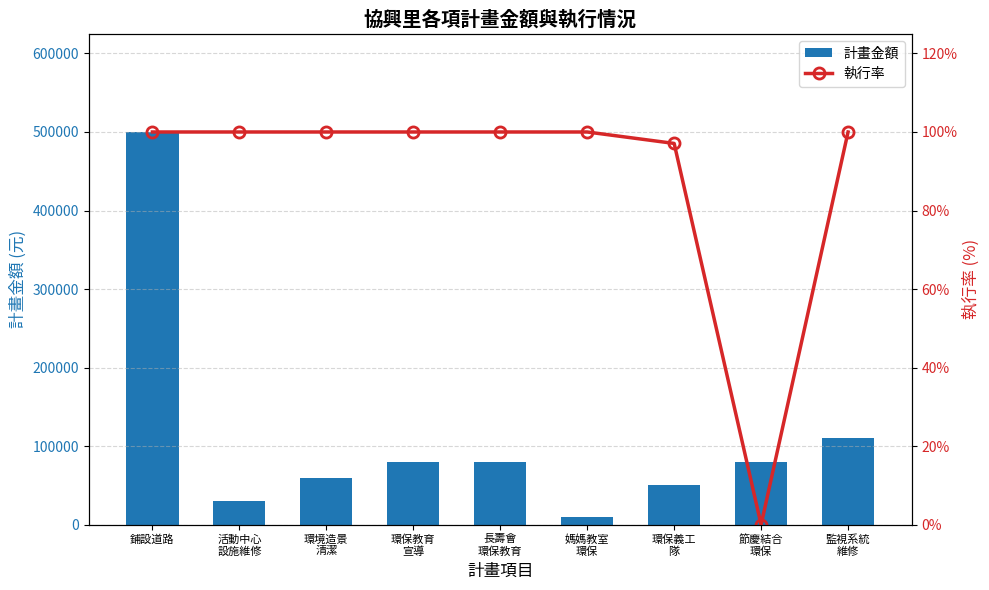

What are all the series names shown in the legend?

計畫金額, 執行率